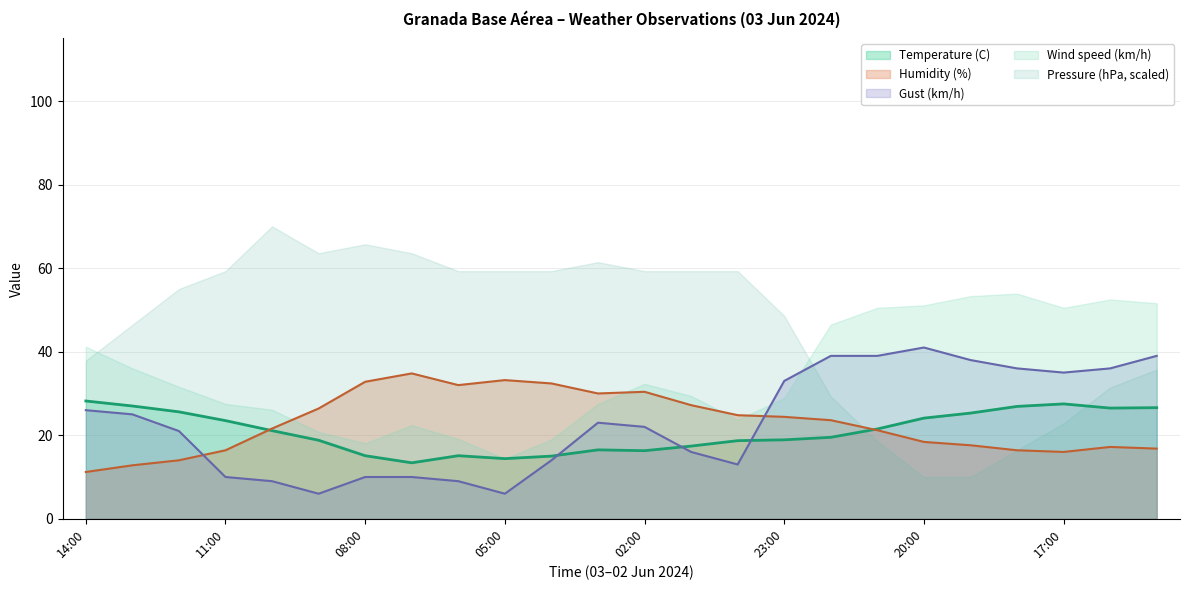

What is the minimum value for Gust (km/h)?

6.0